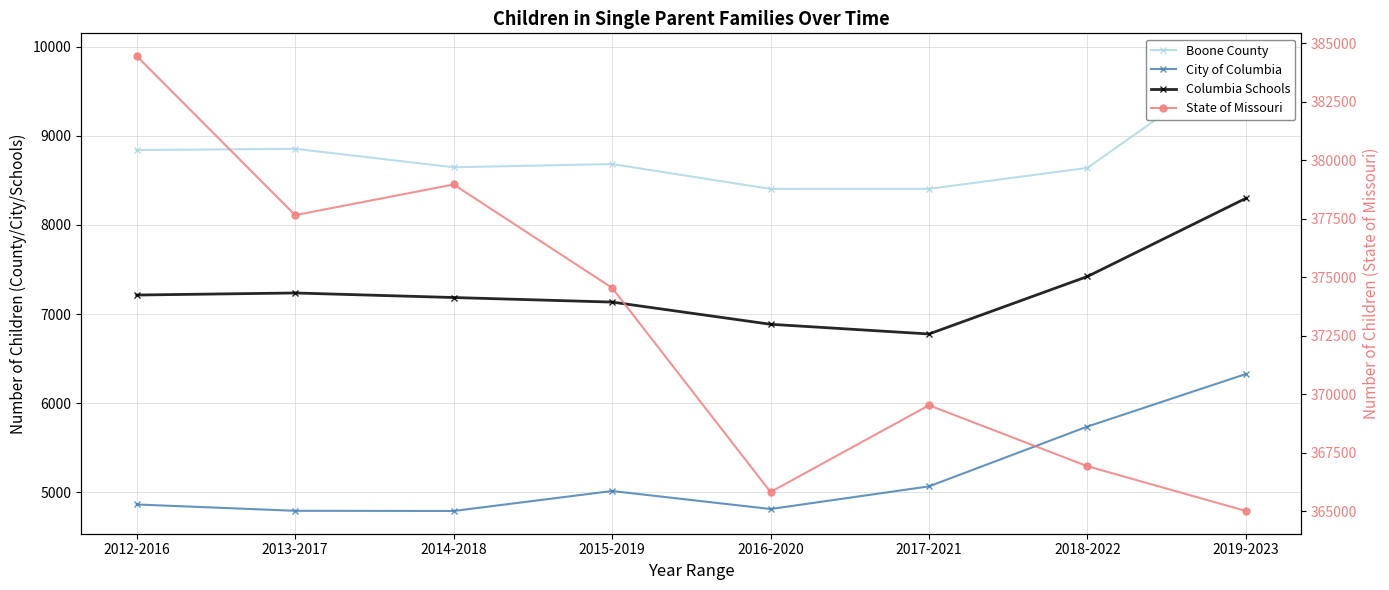

At which category is the sum across all series the highest?

2012-2016